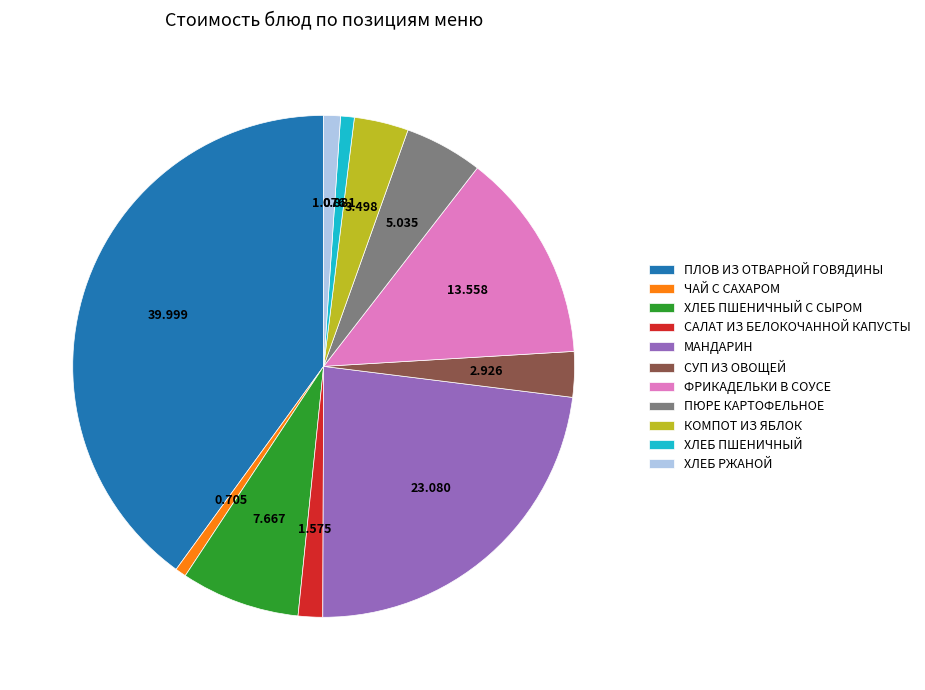

Is the sum of ПЛОВ ИЗ ОТВАРНОЙ ГОВЯДИНЫ and КОМПОТ ИЗ ЯБЛОК greater than half?

No